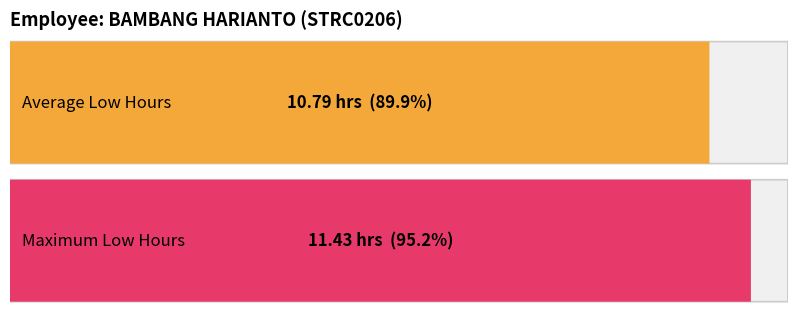

Count the number of data series in this chart.

1